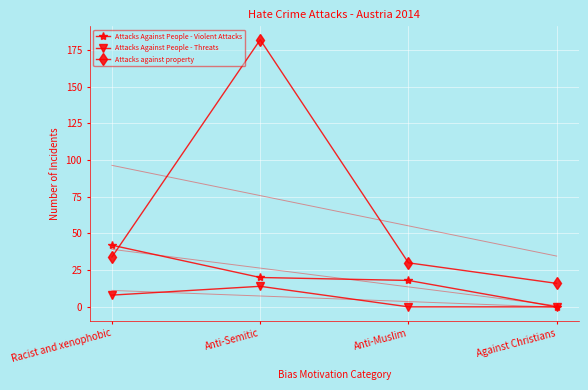

At which category is the sum across all series the highest?

Anti-Semitic